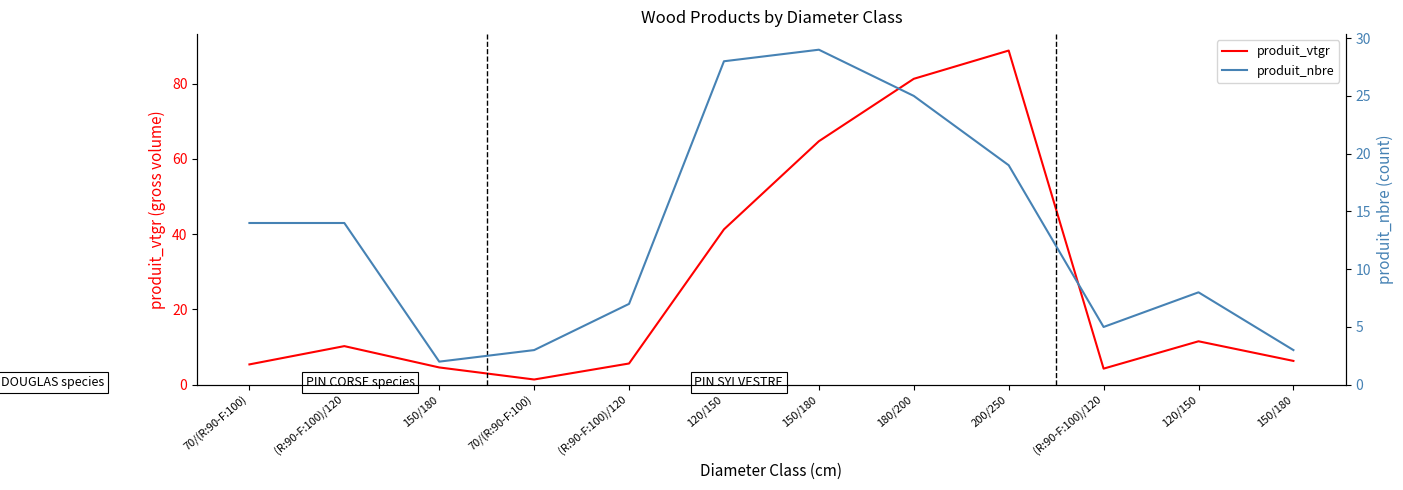

What is the label of the 6th point from the right?

150/180